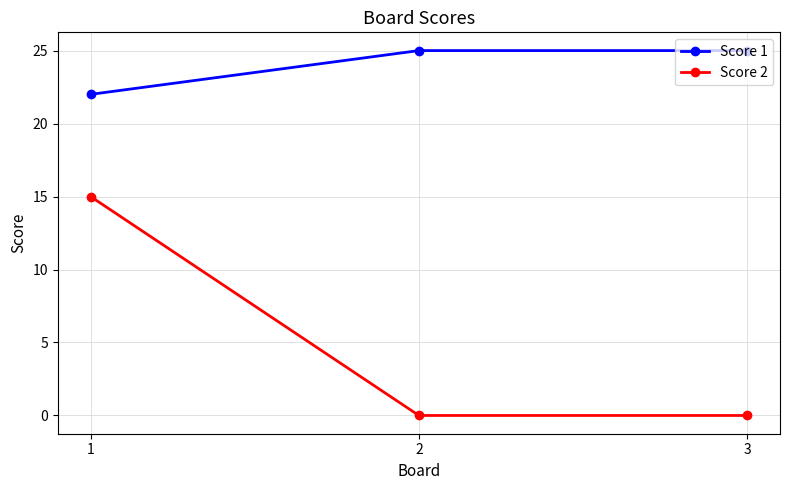

Which series changed the most between 1 and 2?

Score 2